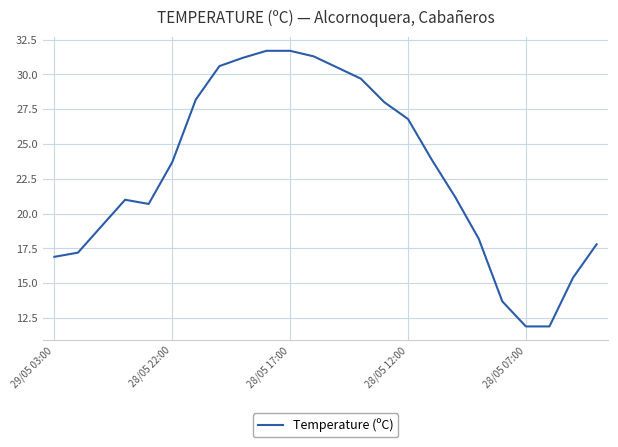

Count the number of values greater than 23.

12